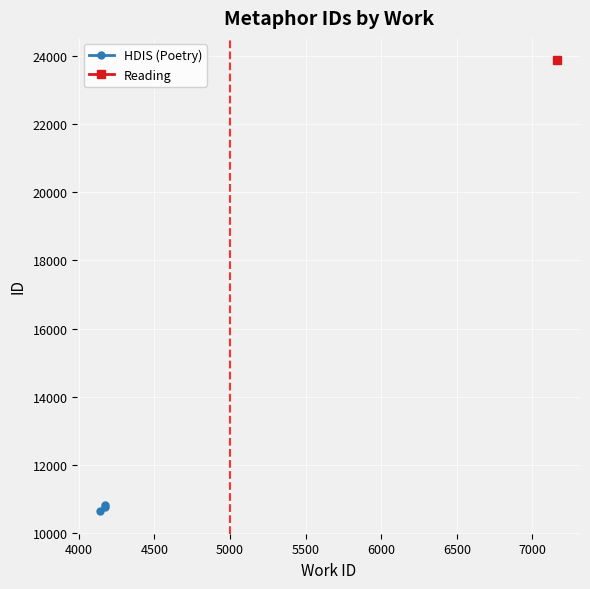

Count the values in the range 10646 to 10819.

3